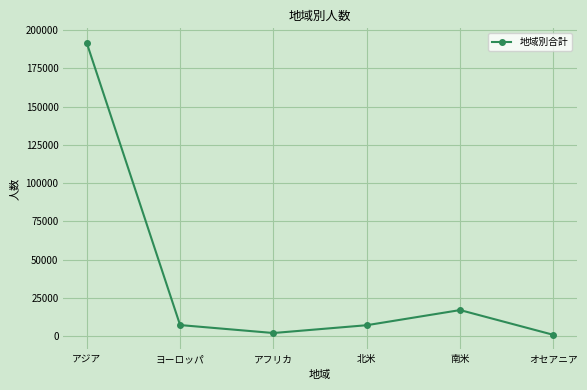

Where does the data first go above 7365?

アジア